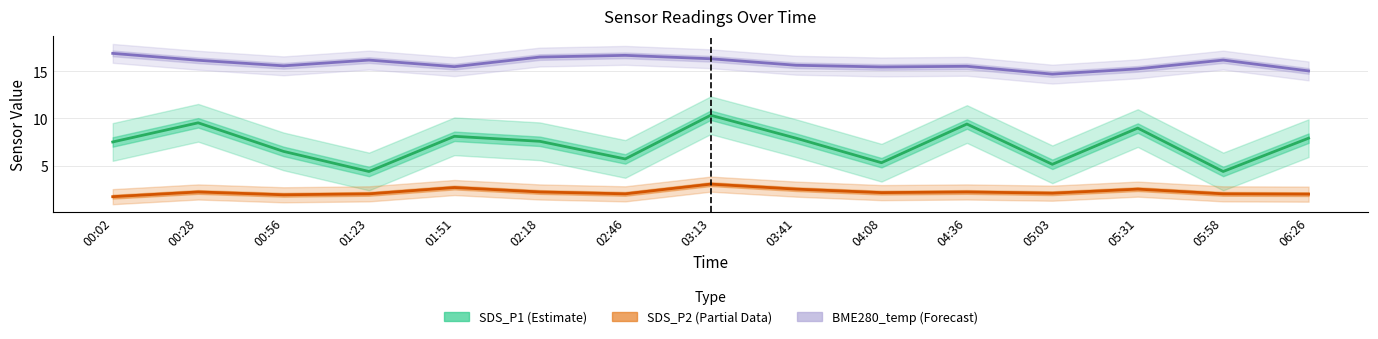

What is the average value of the SDS_P1 (Estimate) series?

7.2